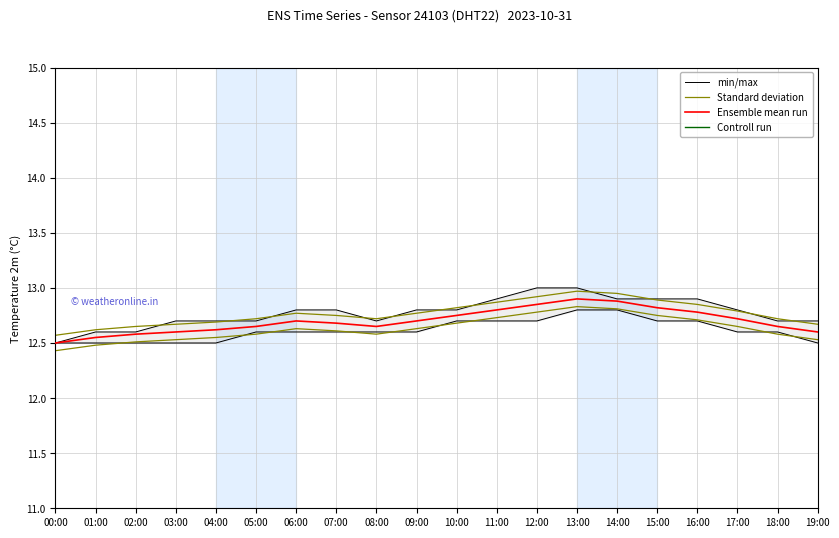

How many Standard deviation values are between 12 and 13?

20